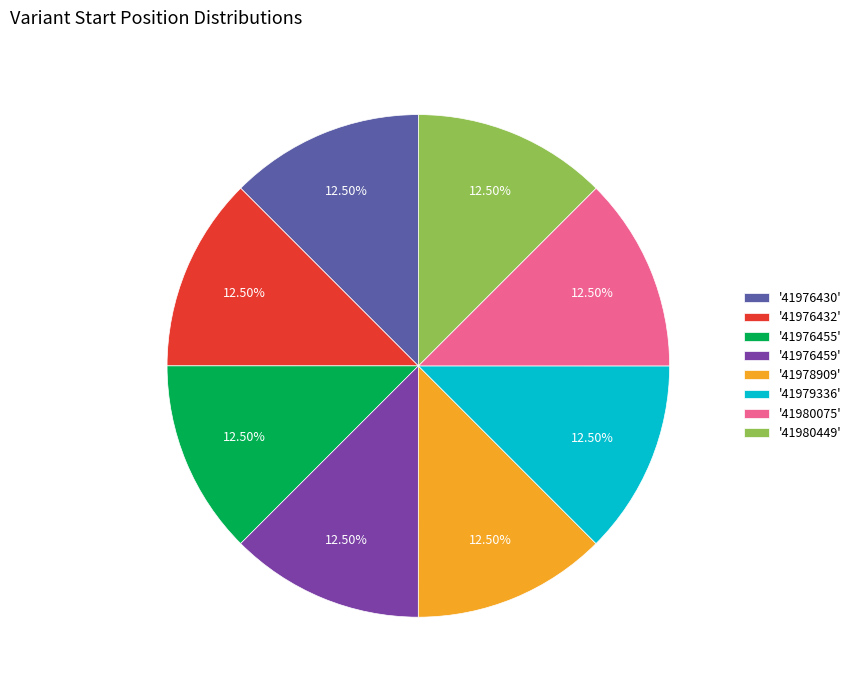

How many segments does this pie chart have?

8